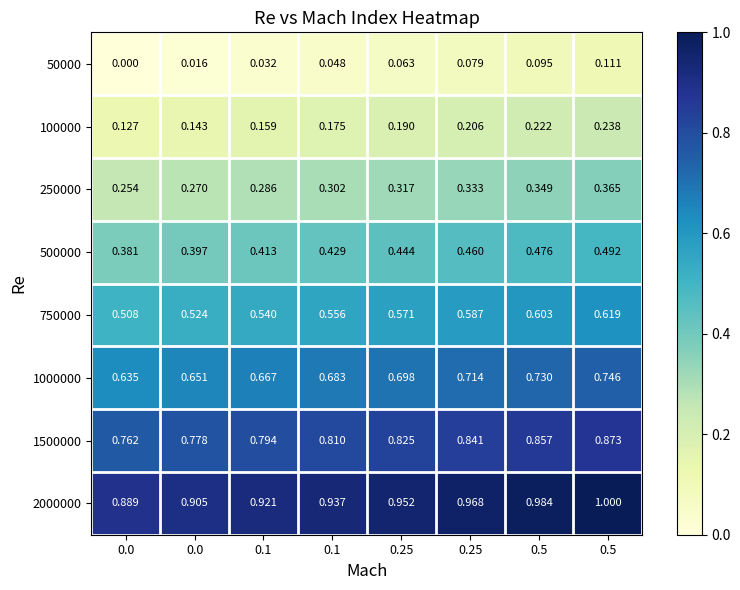

Reading left to right, what are all the values shown in this chart?

50000: 0.0=0.0	0.0=0.0	0.1=0.0	0.1=0.0	0.25=0.1	0.25=0.1	0.5=0.1	0.5=0.1
100000: 0.0=0.1	0.0=0.1	0.1=0.2	0.1=0.2	0.25=0.2	0.25=0.2	0.5=0.2	0.5=0.2
250000: 0.0=0.3	0.0=0.3	0.1=0.3	0.1=0.3	0.25=0.3	0.25=0.3	0.5=0.3	0.5=0.4
500000: 0.0=0.4	0.0=0.4	0.1=0.4	0.1=0.4	0.25=0.4	0.25=0.5	0.5=0.5	0.5=0.5
750000: 0.0=0.5	0.0=0.5	0.1=0.5	0.1=0.6	0.25=0.6	0.25=0.6	0.5=0.6	0.5=0.6
1000000: 0.0=0.6	0.0=0.7	0.1=0.7	0.1=0.7	0.25=0.7	0.25=0.7	0.5=0.7	0.5=0.7
1500000: 0.0=0.8	0.0=0.8	0.1=0.8	0.1=0.8	0.25=0.8	0.25=0.8	0.5=0.9	0.5=0.9
2000000: 0.0=0.9	0.0=0.9	0.1=0.9	0.1=0.9	0.25=1.0	0.25=1.0	0.5=1.0	0.5=1.0